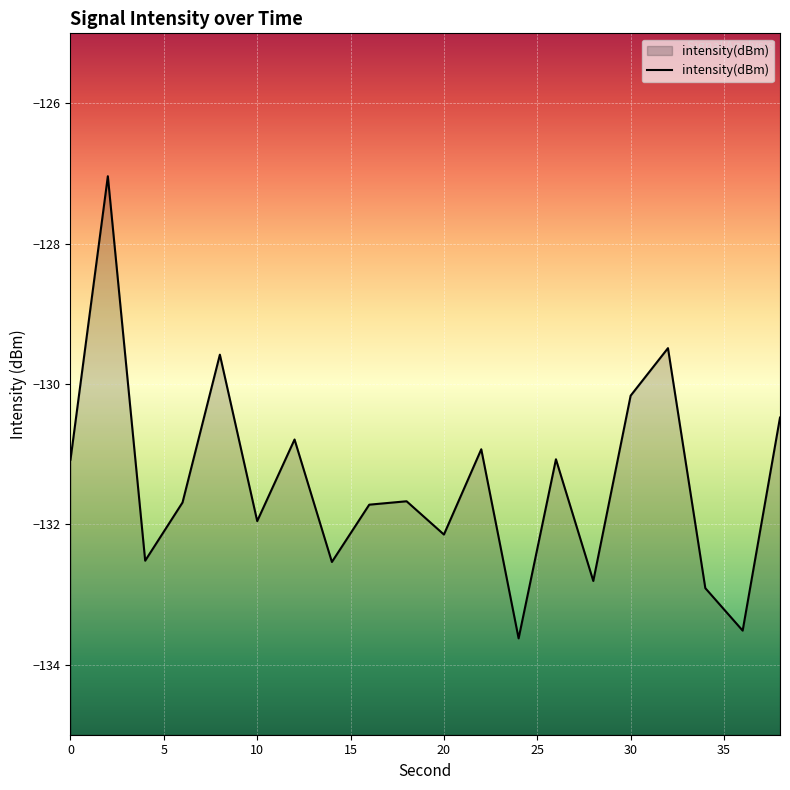

How many data points are above -131?

7